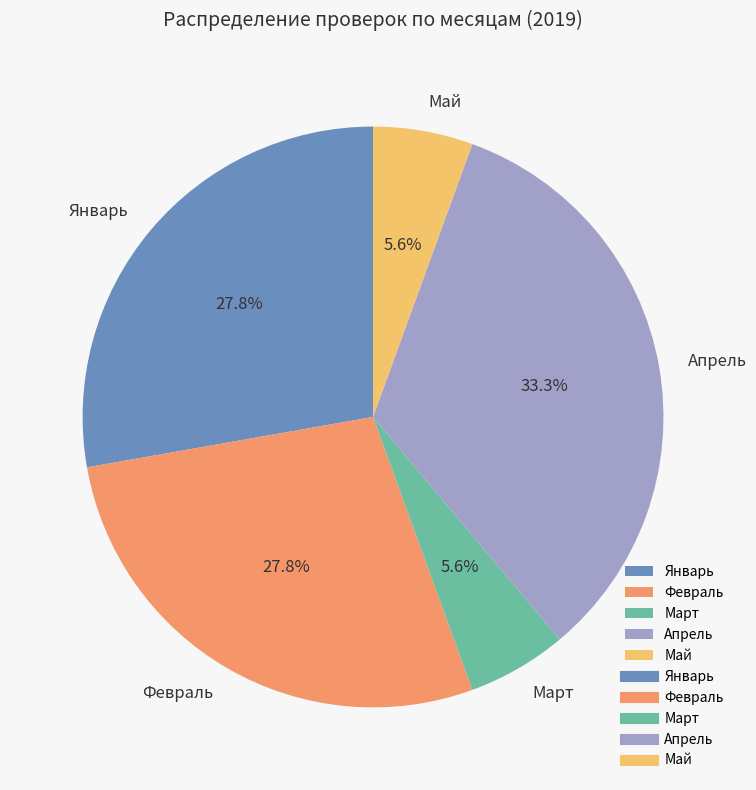

What percentage is the Май slice, to the nearest percent?

6%